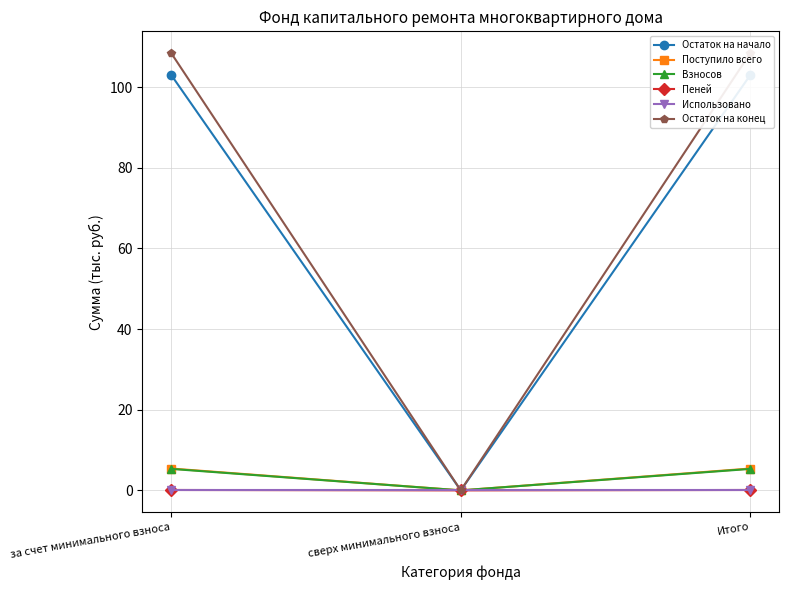

At how many categories does at least one series exceed 35?

2